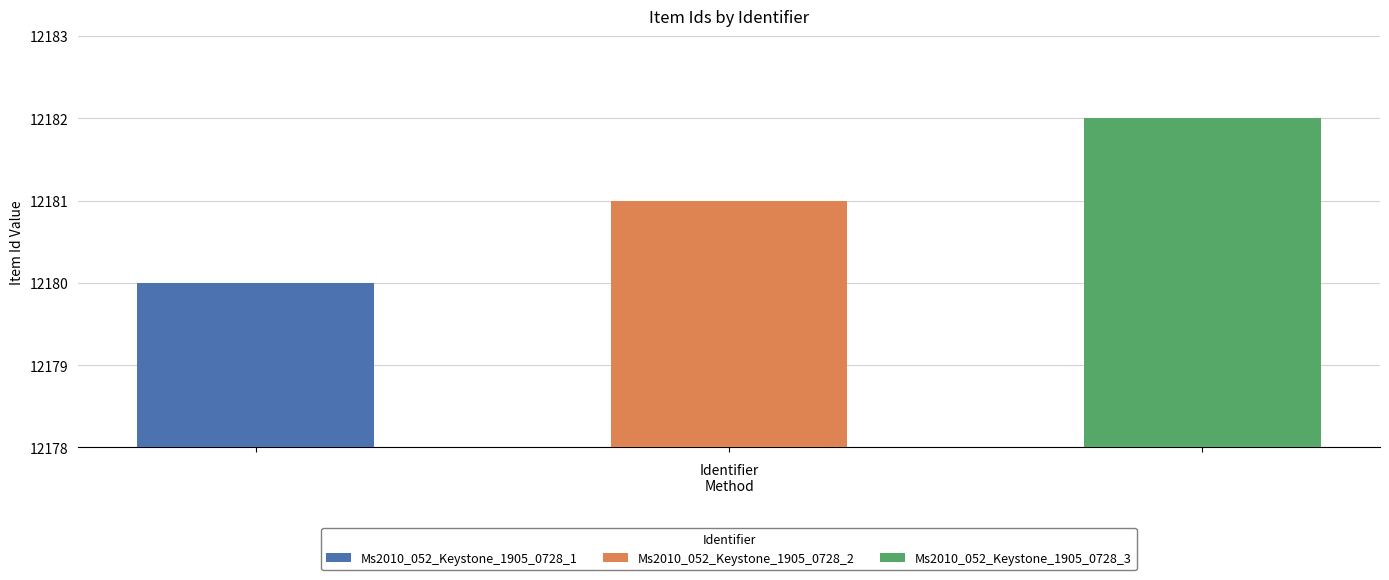

At which category does the chart reach its minimum across all series?

Ms2010_052_Keystone_1905_0728_1